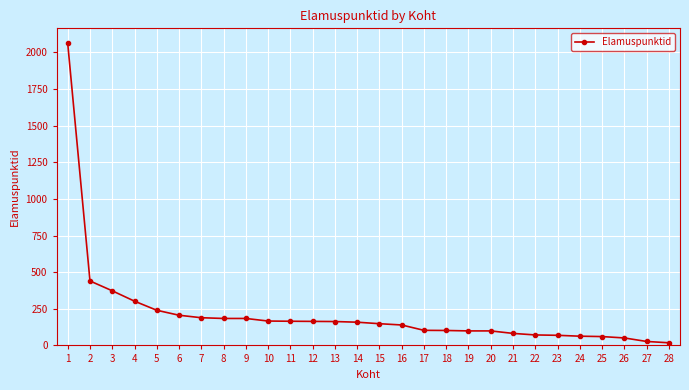

Does the chart have visible grid lines?

Yes